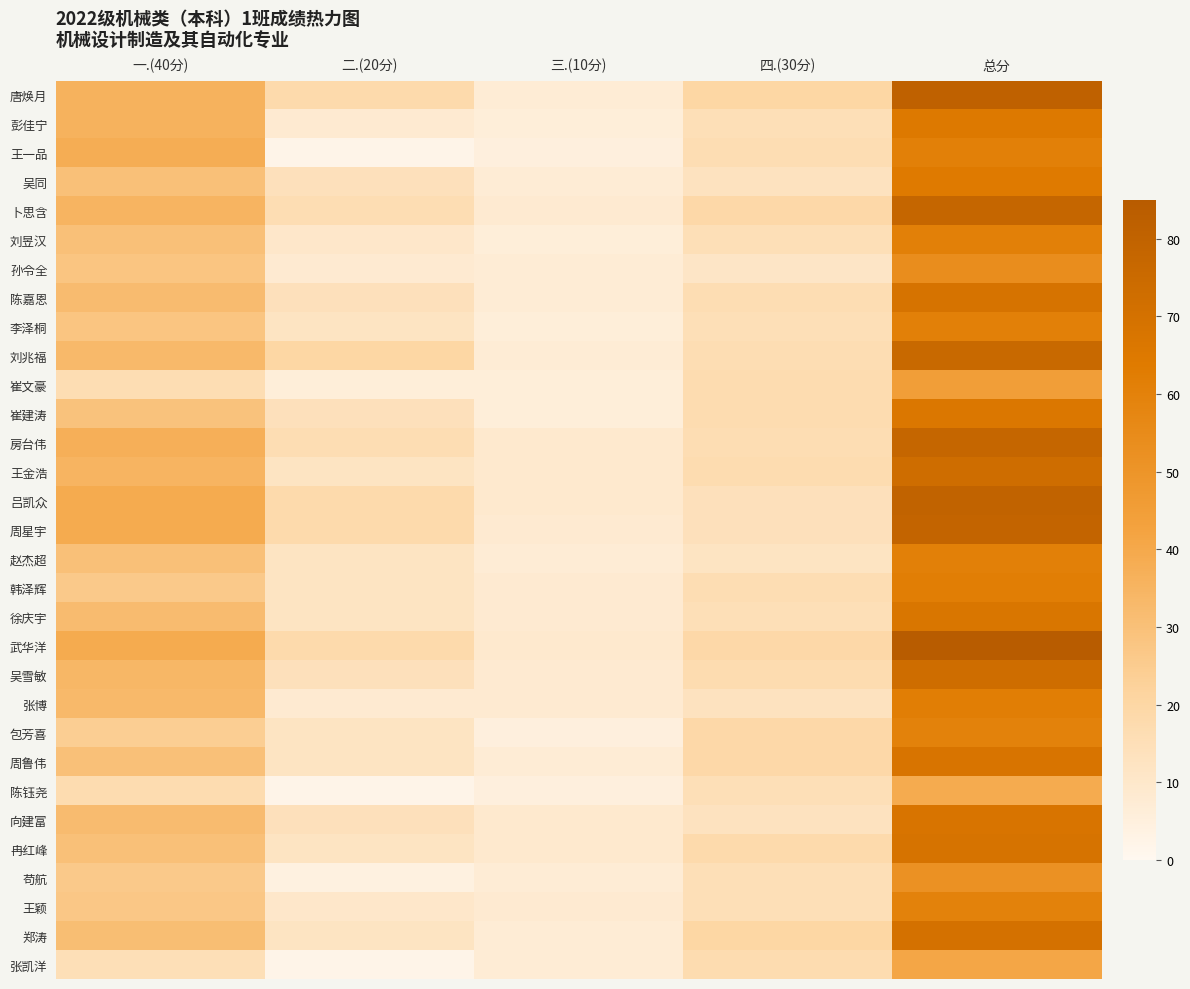

Reading left to right, transcribe all the data shown in this chart.

唐焕月: 一.(40分)=36	二.(20分)=18	三.(10分)=7	四.(30分)=20	总分=81
彭佳宁: 一.(40分)=36	二.(20分)=8	三.(10分)=6	四.(30分)=15	总分=65
王一品: 一.(40分)=38	二.(20分)=2	三.(10分)=5	四.(30分)=16	总分=61
吴同: 一.(40分)=30	二.(20分)=14	三.(10分)=7	四.(30分)=13	总分=64
卜思含: 一.(40分)=35	二.(20分)=16	三.(10分)=8	四.(30分)=19	总分=78
刘昱汉: 一.(40分)=30	二.(20分)=10	三.(10分)=6	四.(30分)=15	总分=61
孙令全: 一.(40分)=28	二.(20分)=8	三.(10分)=7	四.(30分)=11	总分=54
陈嘉恩: 一.(40分)=32	二.(20分)=14	三.(10分)=7	四.(30分)=16	总分=69
李泽桐: 一.(40分)=28	二.(20分)=12	三.(10分)=6	四.(30分)=15	总分=61
刘兆福: 一.(40分)=33	二.(20分)=20	三.(10分)=7	四.(30分)=16	总分=76
崔文豪: 一.(40分)=16	二.(20分)=6	三.(10分)=6	四.(30分)=17	总分=45
崔建涛: 一.(40分)=29	二.(20分)=14	三.(10分)=6	四.(30分)=17	总分=66
房台伟: 一.(40分)=37	二.(20分)=16	三.(10分)=9	四.(30分)=16	总分=78
王金浩: 一.(40分)=35	二.(20分)=12	三.(10分)=9	四.(30分)=17	总分=73
吕凯众: 一.(40分)=39	二.(20分)=18	三.(10分)=9	四.(30分)=14	总分=80
周星宇: 一.(40分)=39	二.(20分)=18	三.(10分)=8	四.(30分)=14	总分=79
赵杰超: 一.(40分)=30	二.(20分)=12	三.(10分)=7	四.(30分)=12	总分=61
韩泽辉: 一.(40分)=26	二.(20分)=12	三.(10分)=8	四.(30分)=16	总分=62
徐庆宇: 一.(40分)=32	二.(20分)=12	三.(10分)=8	四.(30分)=15	总分=67
武华洋: 一.(40分)=39	二.(20分)=18	三.(10分)=9	四.(30分)=19	总分=85
吴雪敏: 一.(40分)=34	二.(20分)=14	三.(10分)=8	四.(30分)=17	总分=73
张博: 一.(40分)=33	二.(20分)=8	三.(10分)=8	四.(30分)=13	总分=62
包芳喜: 一.(40分)=24	二.(20分)=12	三.(10分)=5	四.(30分)=19	总分=60
周鲁伟: 一.(40分)=30	二.(20分)=12	三.(10分)=7	四.(30分)=19	总分=68
陈钰尧: 一.(40分)=17	二.(20分)=2	三.(10分)=5	四.(30分)=15	总分=39
向建富: 一.(40分)=32	二.(20分)=14	三.(10分)=9	四.(30分)=13	总分=68
冉红峰: 一.(40分)=30	二.(20分)=12	三.(10分)=9	四.(30分)=18	总分=69
苟航: 一.(40分)=26	二.(20分)=4	三.(10分)=7	四.(30分)=15	总分=52
王颖: 一.(40分)=27	二.(20分)=10	三.(10分)=8	四.(30分)=15	总分=60
郑涛: 一.(40分)=31	二.(20分)=12	三.(10分)=7	四.(30分)=20	总分=70
张凯洋: 一.(40分)=15	二.(20分)=2	三.(10分)=7	四.(30分)=17	总分=41